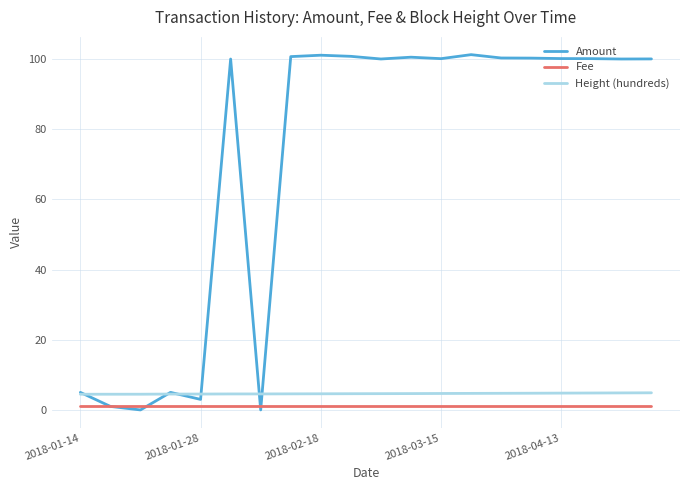

Which series has the largest total across all categories?

Amount